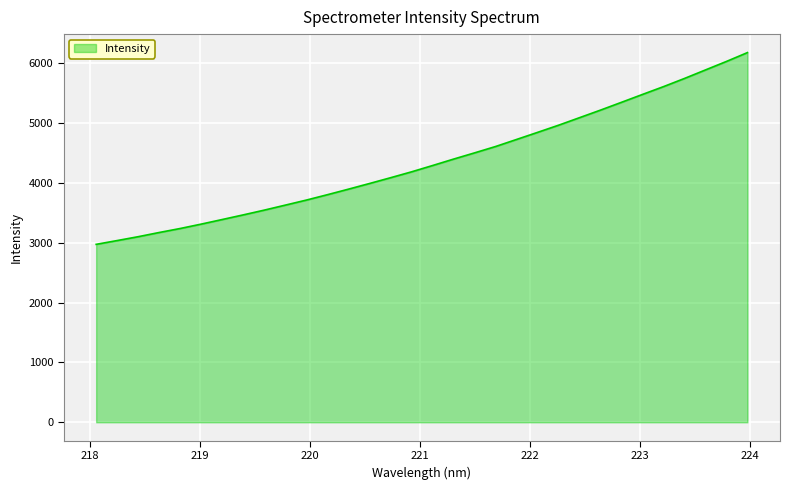

What is the minimum value shown in the chart?

2975.6